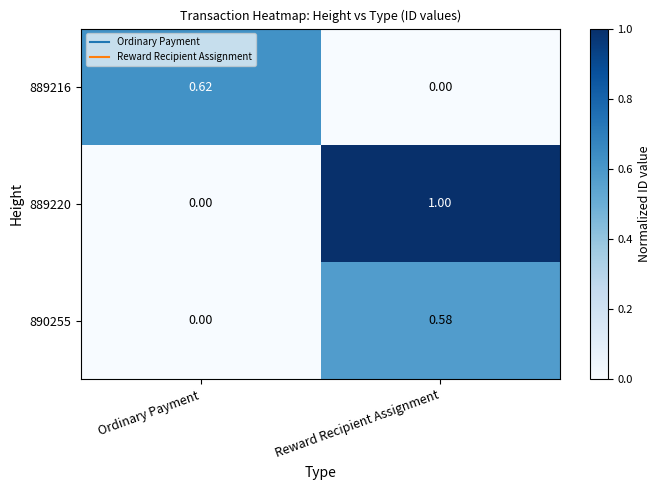

Rank the categories by 889220 value from lowest to highest.

Ordinary Payment, Reward Recipient Assignment